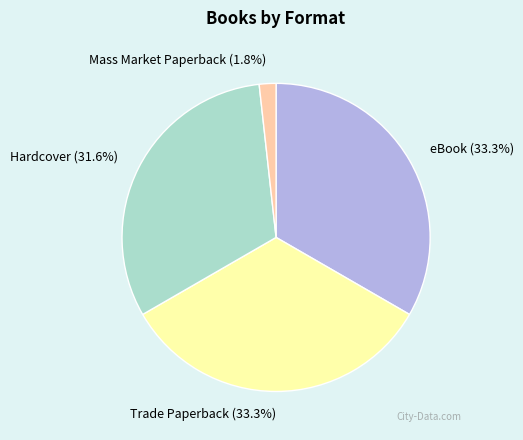

True or false: Hardcover accounts for 17% of the total.

False